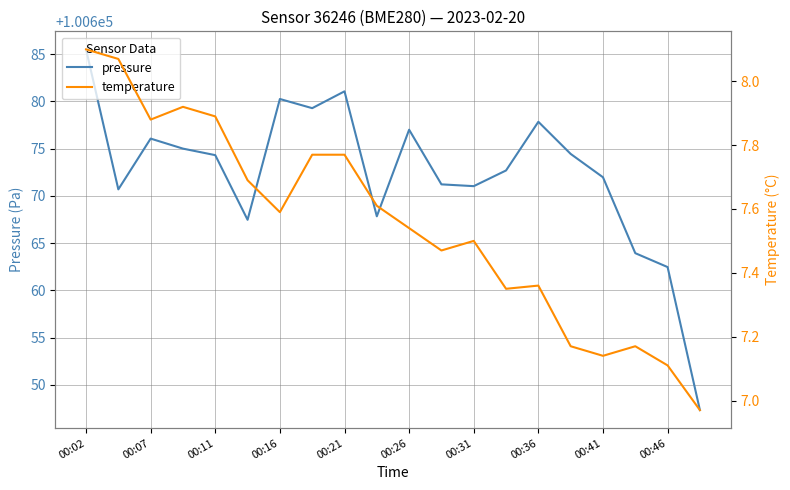

Which category has the highest value in the pressure series?

00:02